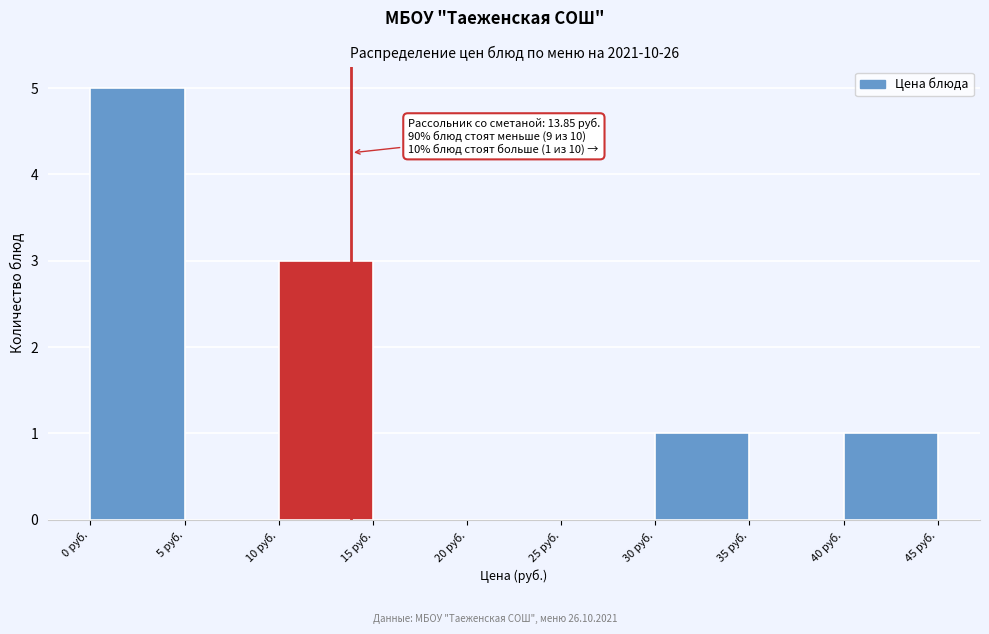

Which range on the x-axis has the tallest bar?

0 to 5